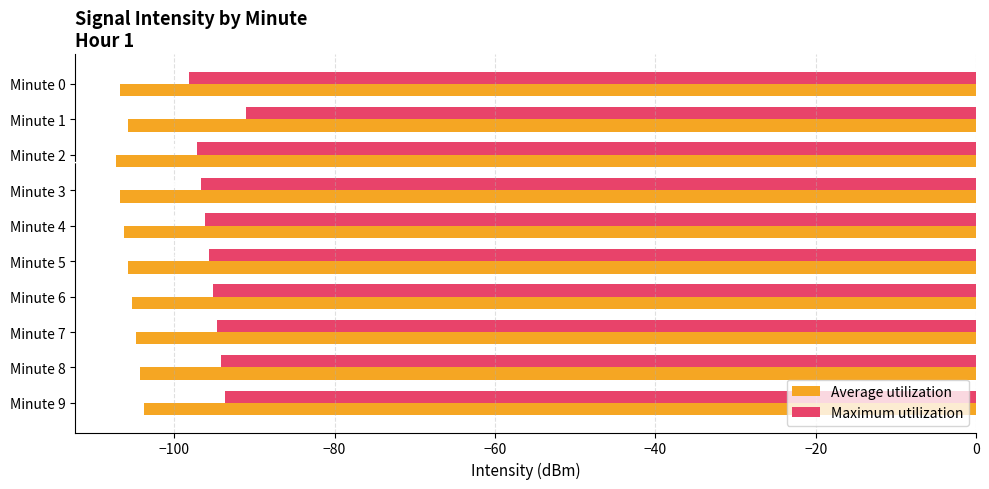

What is the minimum value for Maximum utilization?

-98.1